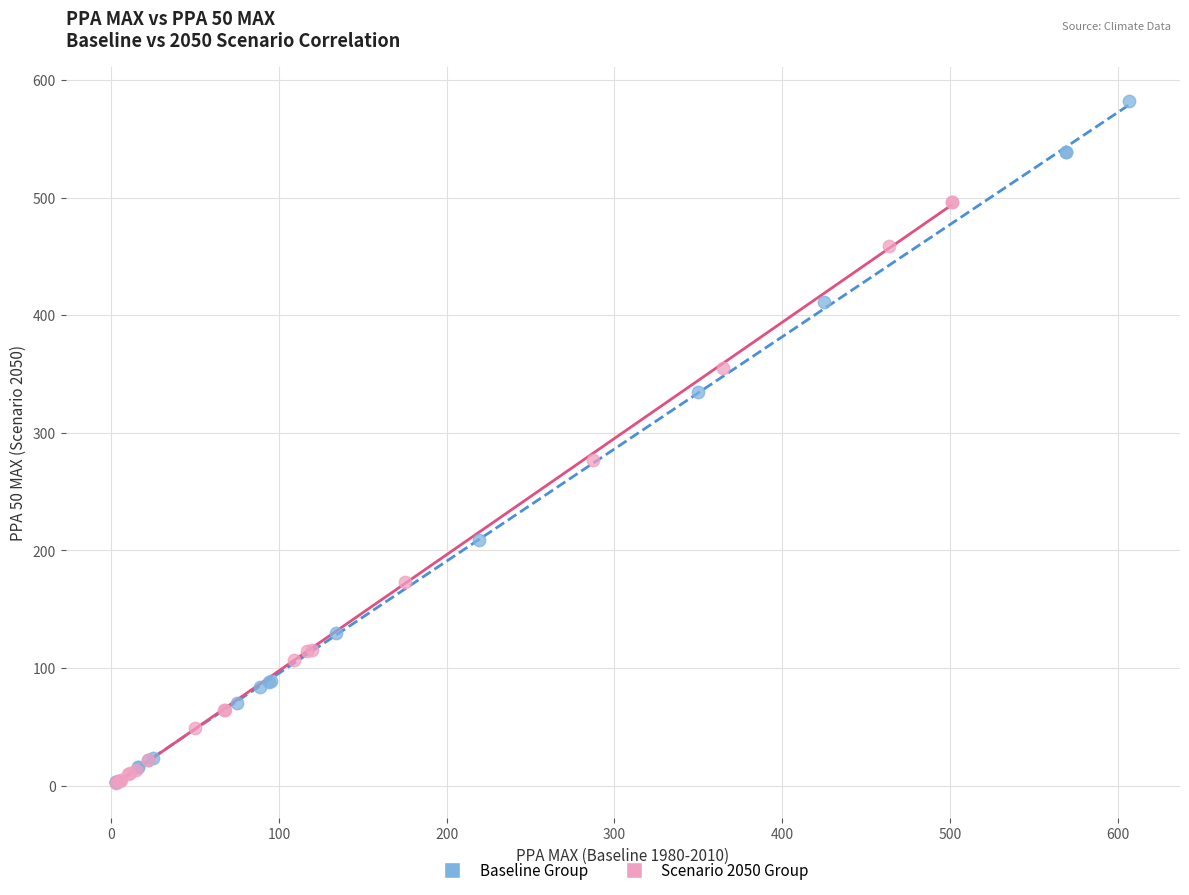

What are all the series names shown in the legend?

Baseline Group, Scenario 2050 Group